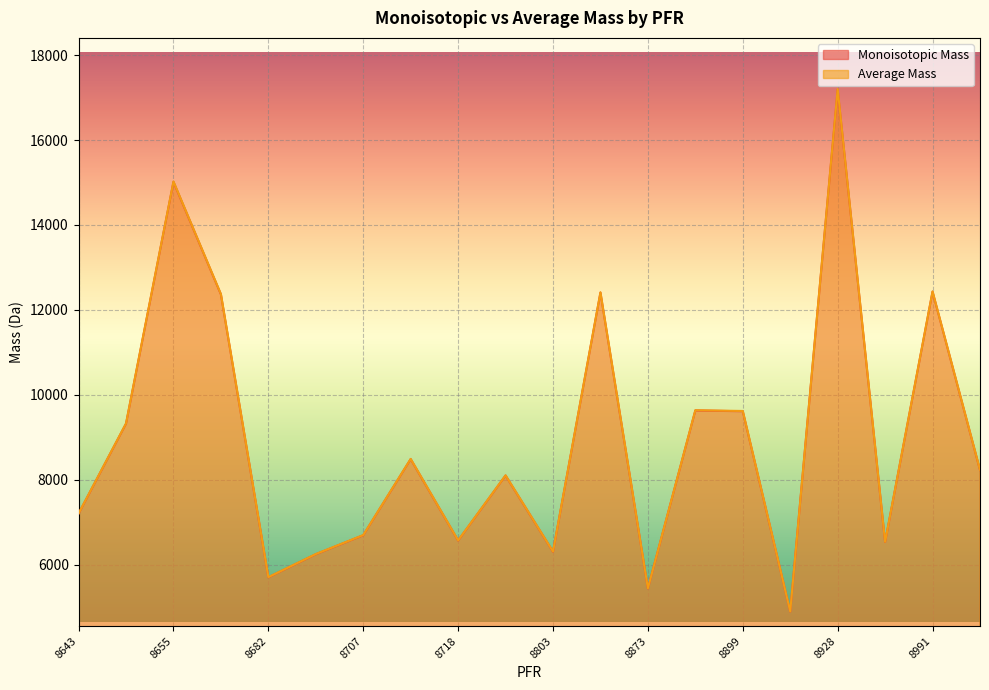

Which series has the largest range (max minus min)?

Average Mass